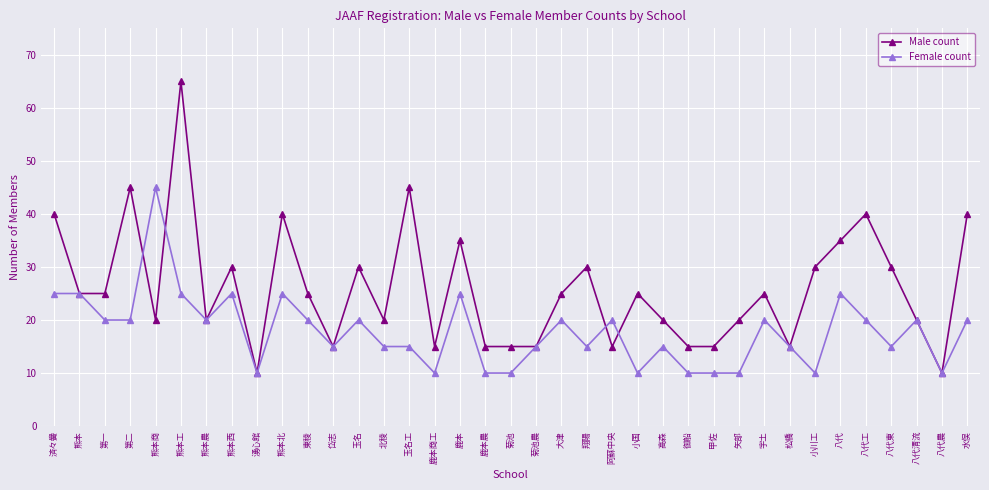

What position from the left is 阿蘇中央?

23